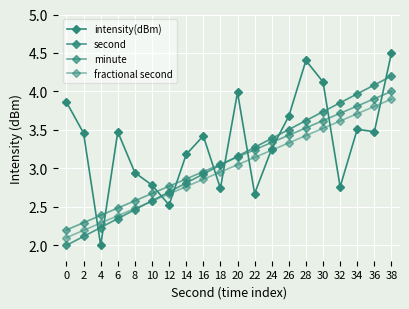

What is the sum of the second values at 0 and 4?

4.2